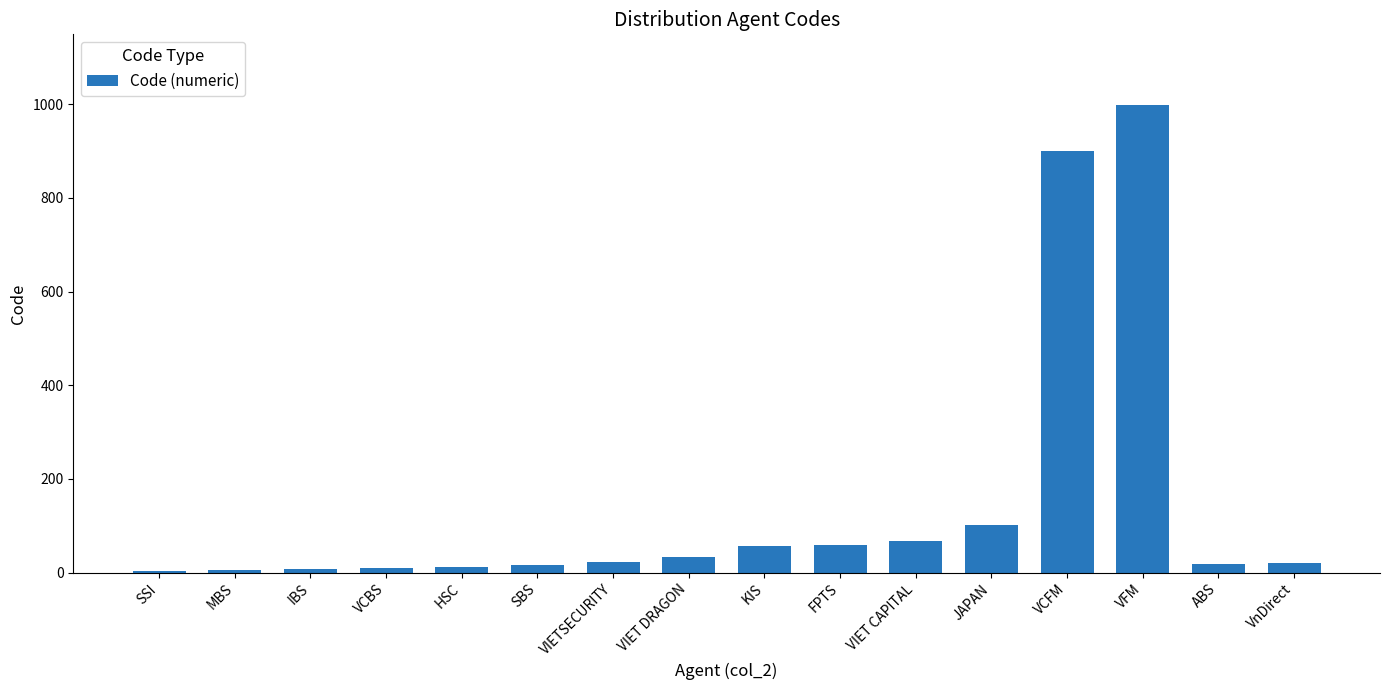

What is the sum of all values?

2330